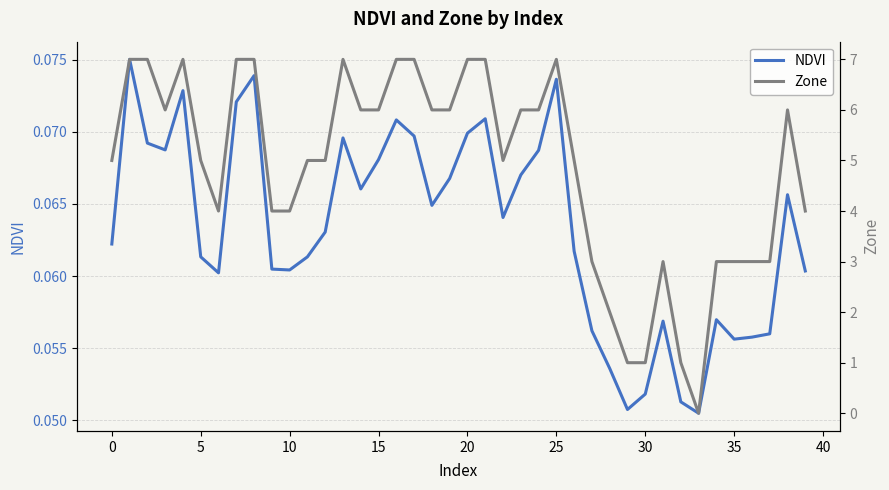

Which series has the widest spread of values?

Zone